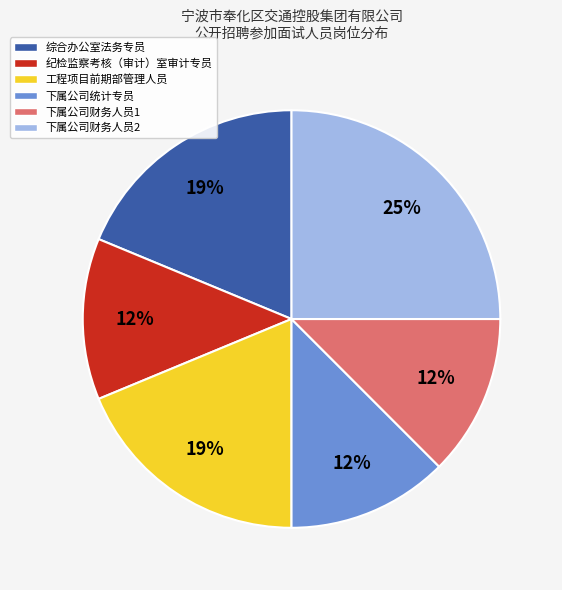

Does any single category account for the majority?

No